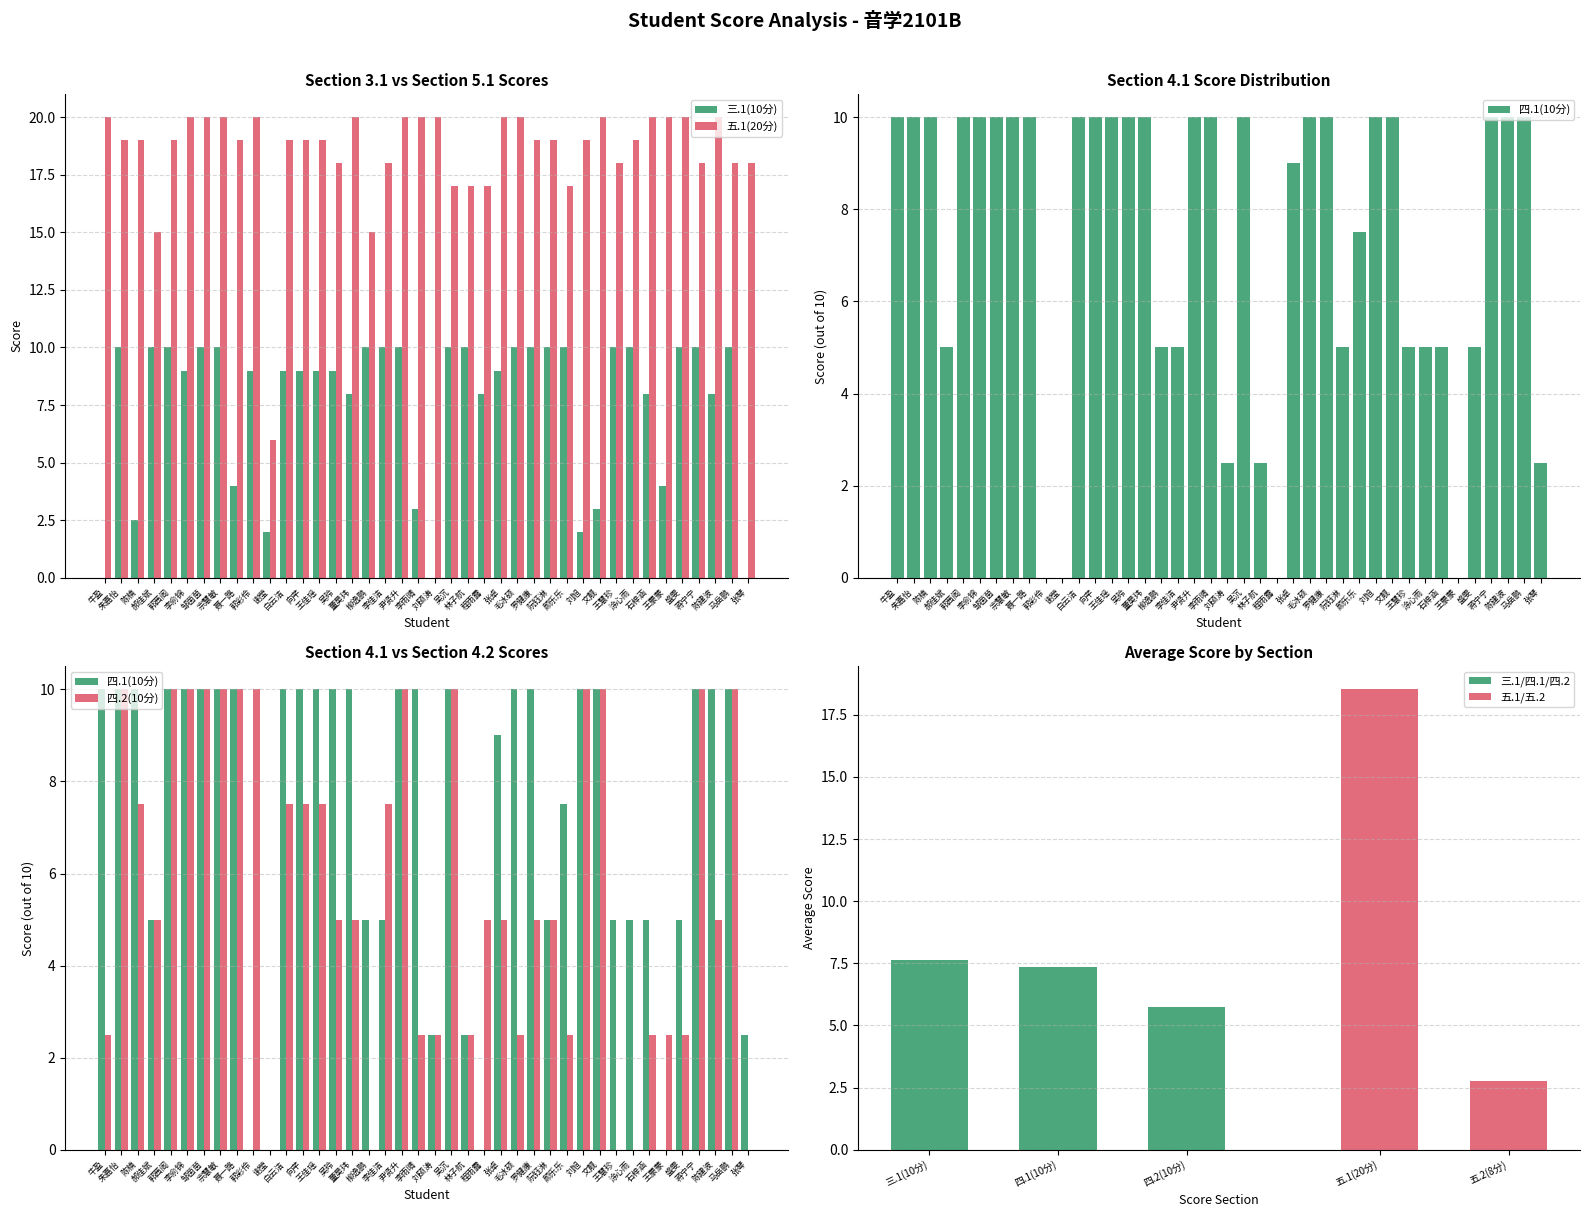

Which series has the largest range (max minus min)?

五.1(20分)